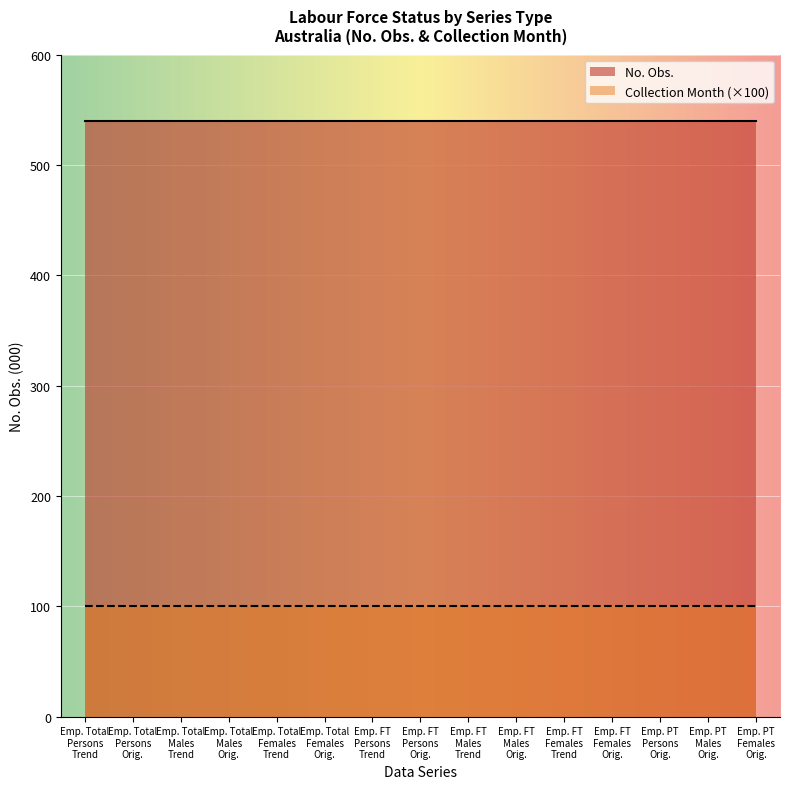

What is the value of the Collection Month point at the 1st from the left?

1